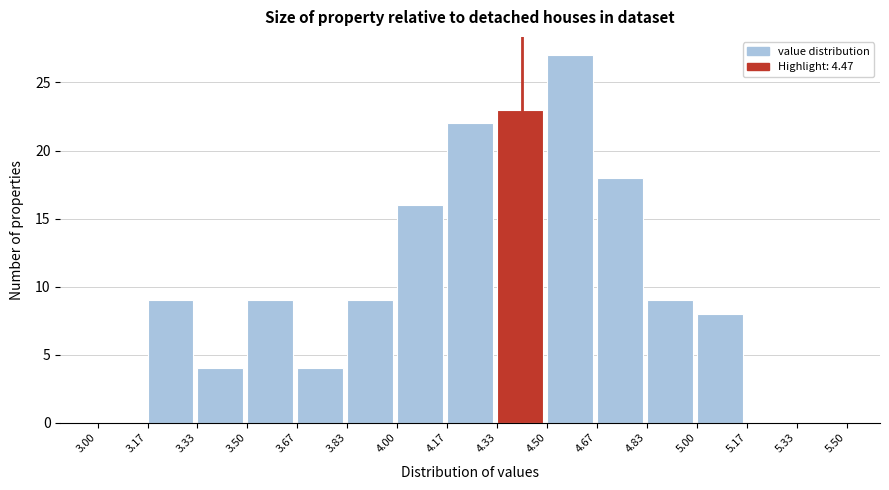

Reading left to right, transcribe this chart: for each bar, give the range it covers on the x-axis and its height. The values are not printed on the chart, so give them approximately, as read against the axis.

3.00 to 3.17: 0
3.17 to 3.33: 9
3.33 to 3.50: 4
3.50 to 3.67: 9
3.67 to 3.83: 4
3.83 to 4.00: 9
4.00 to 4.17: 16
4.17 to 4.33: 22
4.33 to 4.50: 23
4.50 to 4.67: 27
4.67 to 4.83: 18
4.83 to 5.00: 9
5.00 to 5.17: 8
5.17 to 5.33: 0
5.33 to 5.50: 0